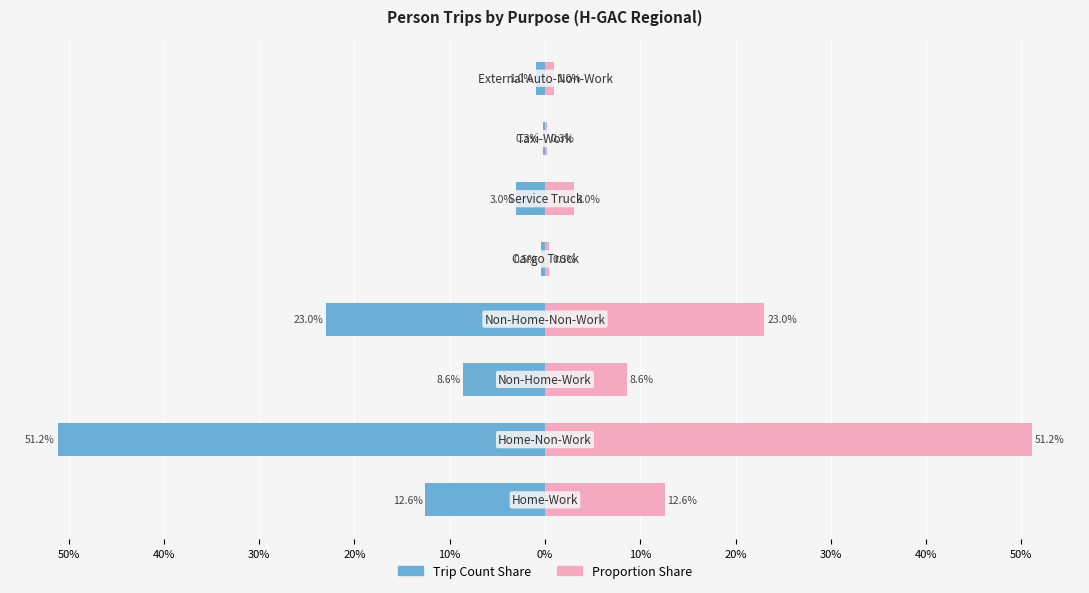

What is the difference between the second highest and second lowest values in the Trip Count Share series?

22.6